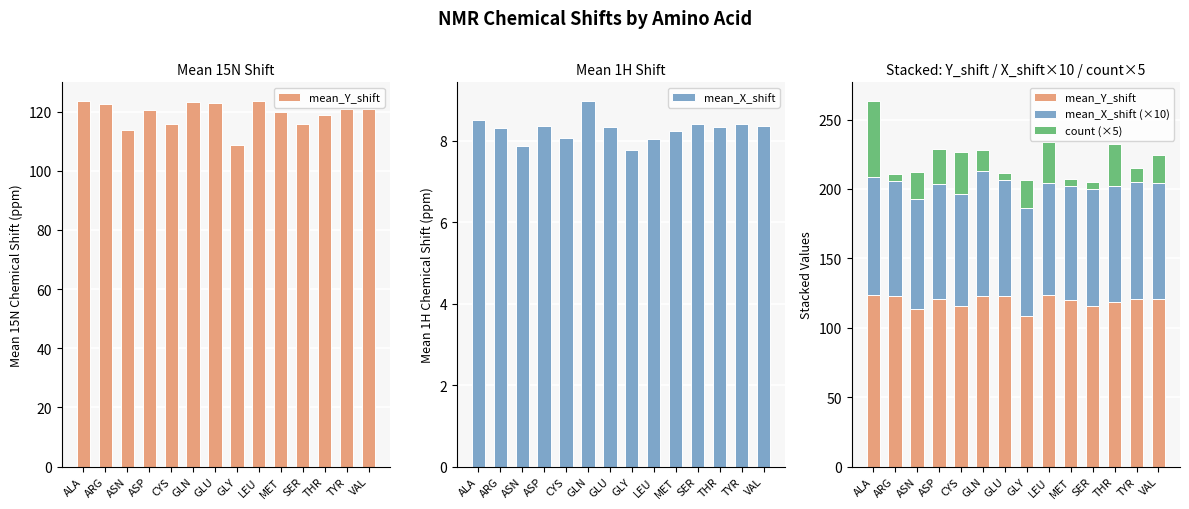

What is the label of the 9th bar from the left?

LEU